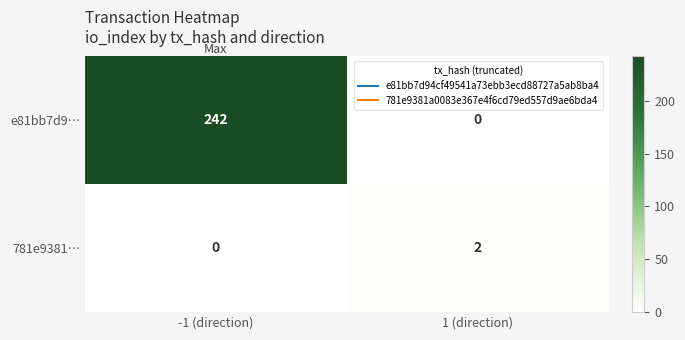

What is the total value across all series at 1 (direction)?

2